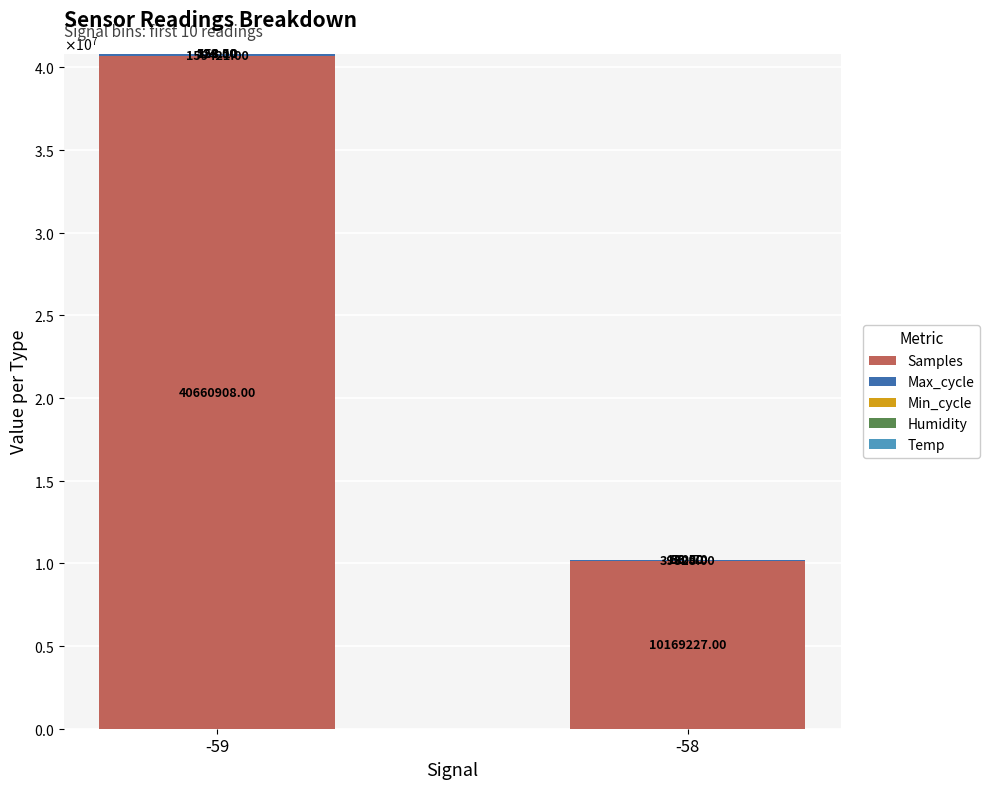

Which series has the largest range (max minus min)?

Samples